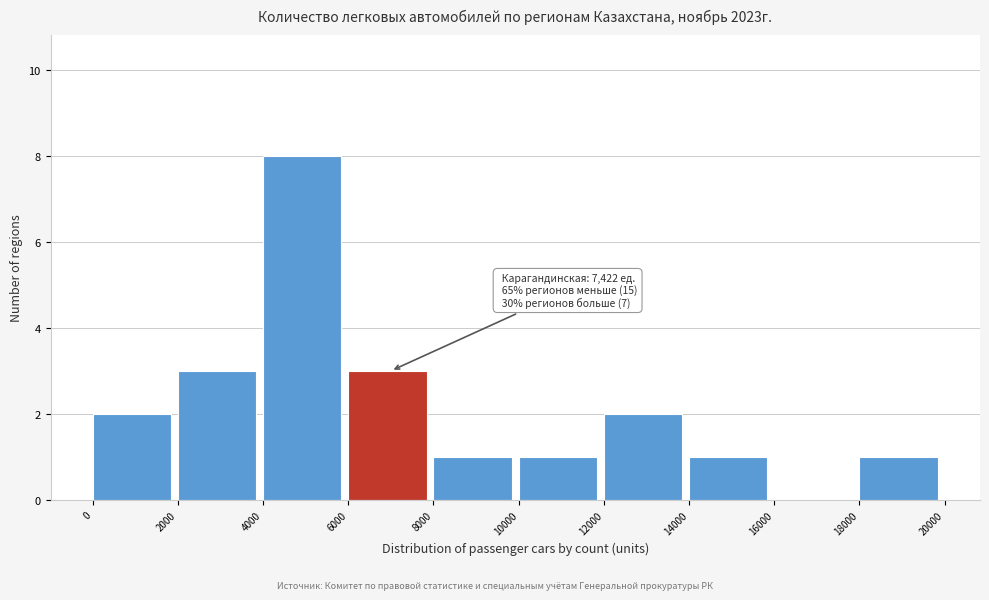

Over which range of the x-axis is the bar tallest?

4000 to 6000